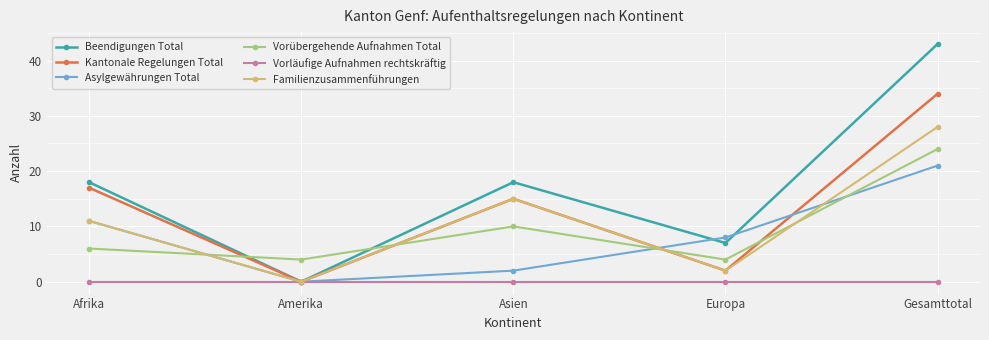

What is the label of the 3rd point from the right?

Asien